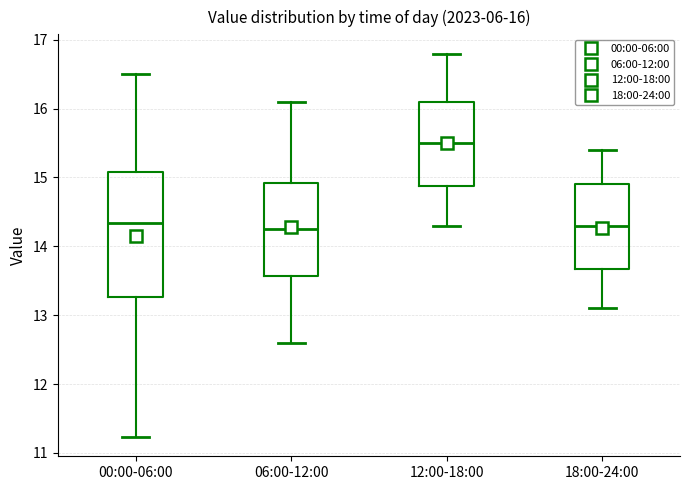

Comparing the boxes themselves (not the whiskers), which one is the tallest?

00:00-06:00